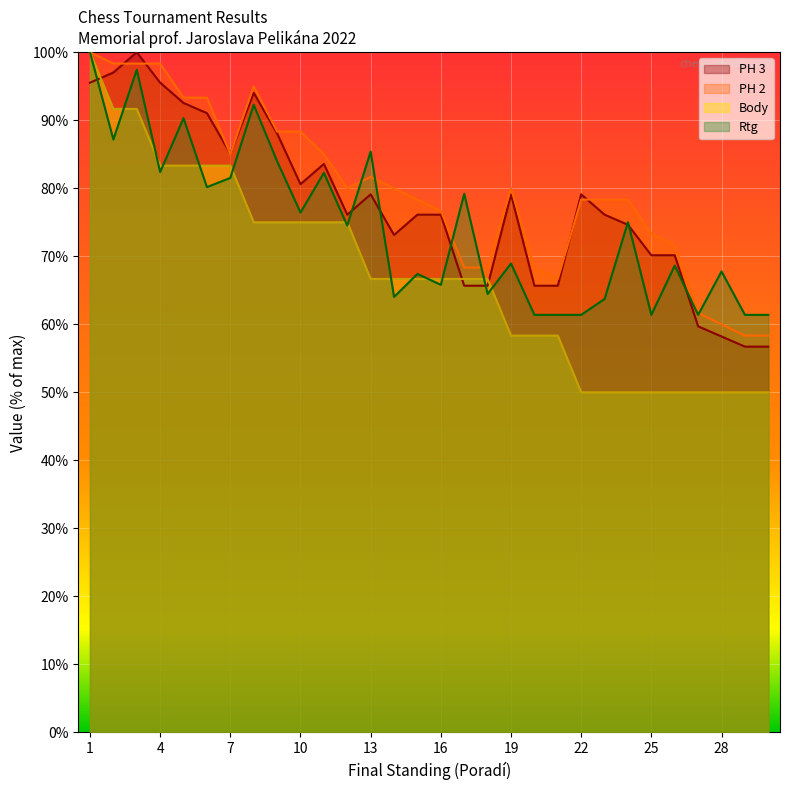

How many Body values are between 50 and 75?

23